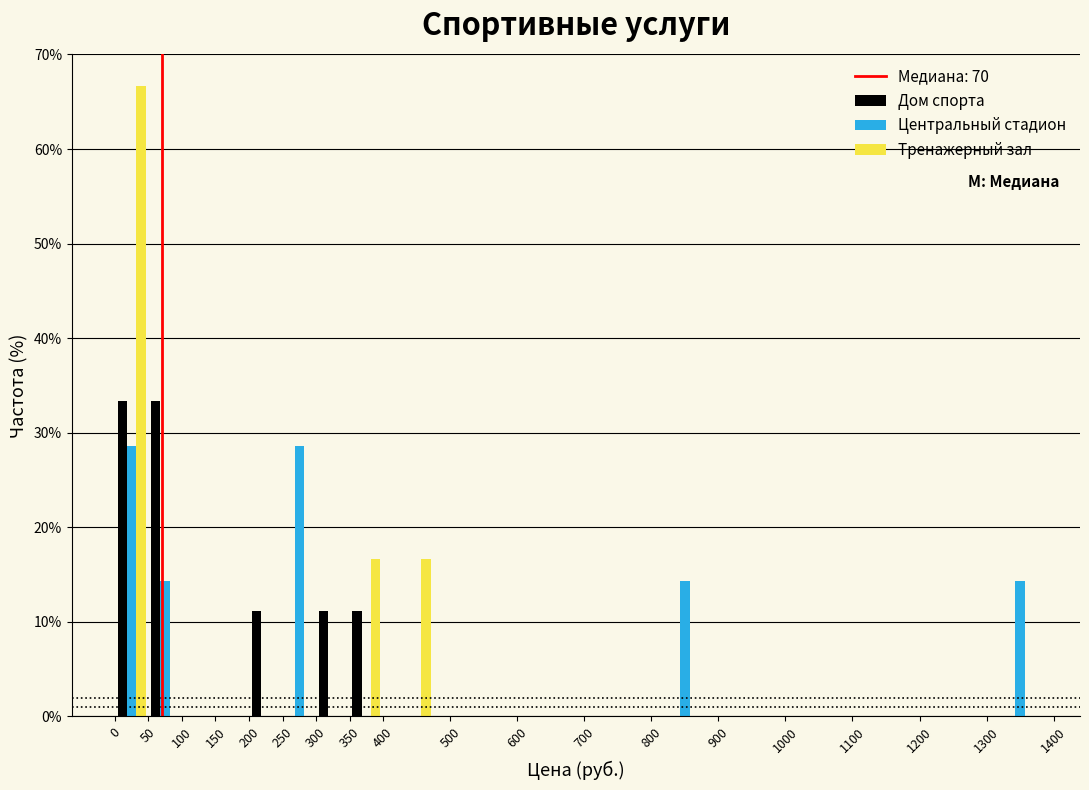

Reading left to right, list every range on the x-axis with the height of the bar of each series over it. The values are not printed on the chart, so give them approximately, as read against the axis.

0 to 50: Дом спорта=33	Центральный стадион=29	Тренажерный зал=67
50 to 100: Дом спорта=33	Центральный стадион=14	Тренажерный зал=0
100 to 150: Дом спорта=0	Центральный стадион=0	Тренажерный зал=0
150 to 200: Дом спорта=0	Центральный стадион=0	Тренажерный зал=0
200 to 250: Дом спорта=11	Центральный стадион=0	Тренажерный зал=0
250 to 300: Дом спорта=0	Центральный стадион=29	Тренажерный зал=0
300 to 350: Дом спорта=11	Центральный стадион=0	Тренажерный зал=0
350 to 400: Дом спорта=11	Центральный стадион=0	Тренажерный зал=17
400 to 500: Дом спорта=0	Центральный стадион=0	Тренажерный зал=17
500 to 600: Дом спорта=0	Центральный стадион=0	Тренажерный зал=0
600 to 700: Дом спорта=0	Центральный стадион=0	Тренажерный зал=0
700 to 800: Дом спорта=0	Центральный стадион=0	Тренажерный зал=0
800 to 900: Дом спорта=0	Центральный стадион=14	Тренажерный зал=0
900 to 1000: Дом спорта=0	Центральный стадион=0	Тренажерный зал=0
1000 to 1100: Дом спорта=0	Центральный стадион=0	Тренажерный зал=0
1100 to 1200: Дом спорта=0	Центральный стадион=0	Тренажерный зал=0
1200 to 1300: Дом спорта=0	Центральный стадион=0	Тренажерный зал=0
1300 to 1400: Дом спорта=0	Центральный стадион=14	Тренажерный зал=0